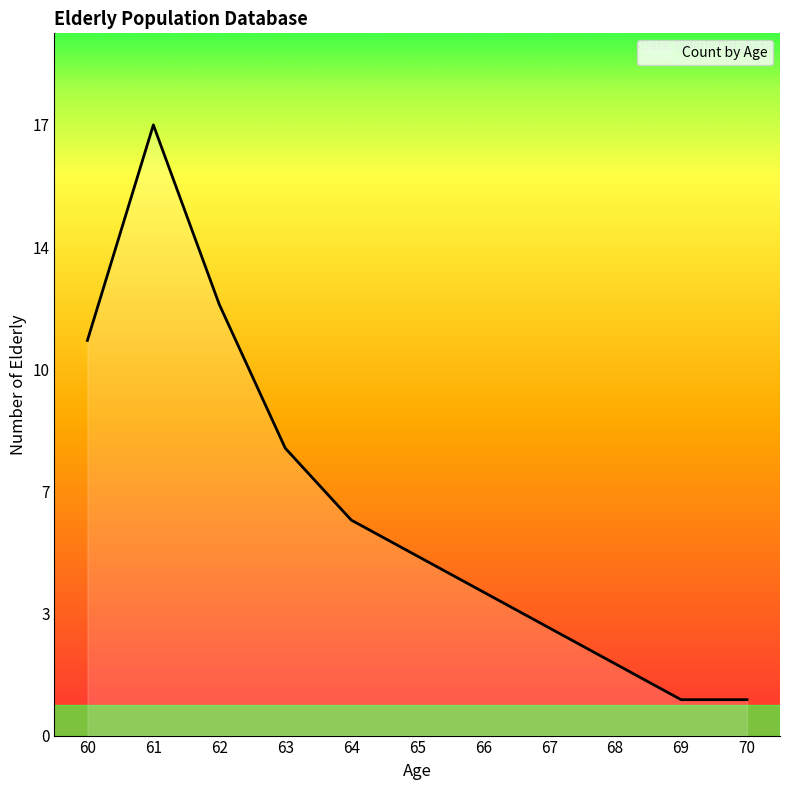

Does the chart have visible grid lines?

No